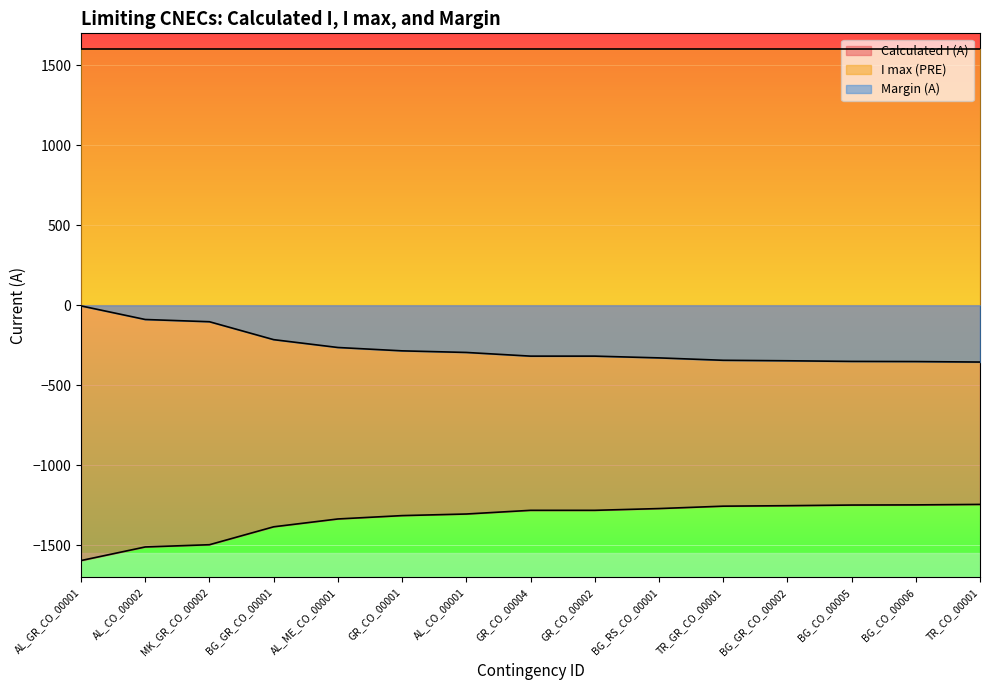

Is the value of Calculated I (A) at BG_CO_00006 greater than the value of I max (PRE) at TR_GR_CO_00001?

No